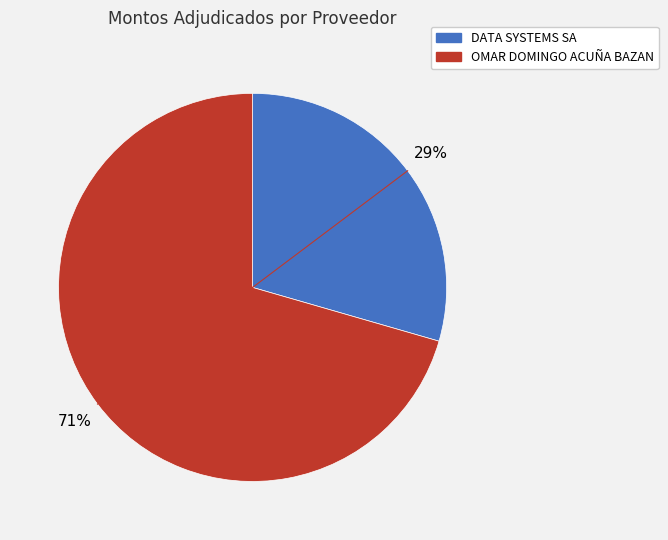

Between DATA SYSTEMS SA and OMAR DOMINGO ACUÑA BAZAN, which is larger?

OMAR DOMINGO ACUÑA BAZAN